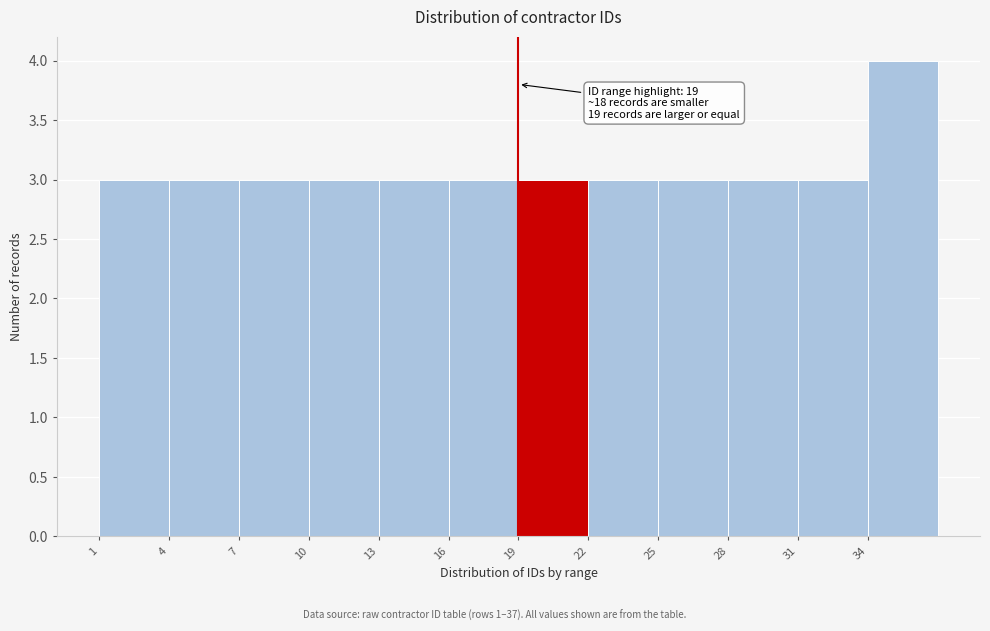

Which range on the x-axis has the tallest bar?

34 to 37